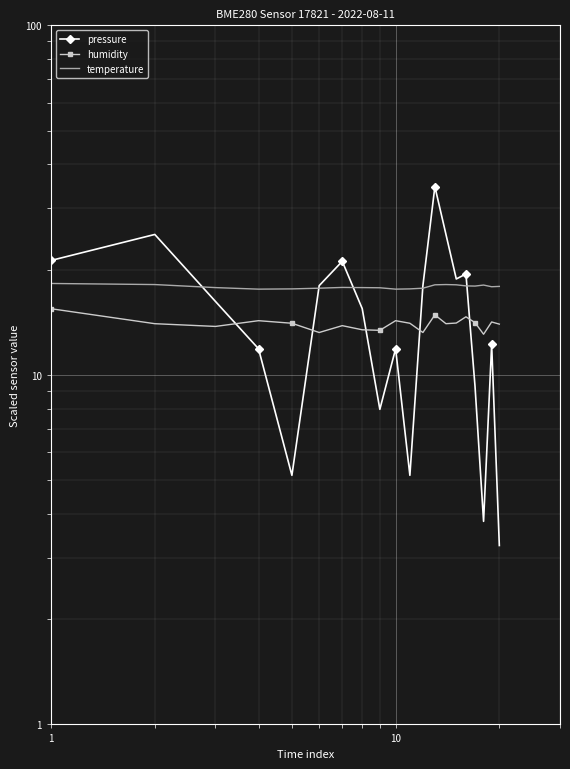

True or false: pressure has more than 1 points higher than both neighbors.

True